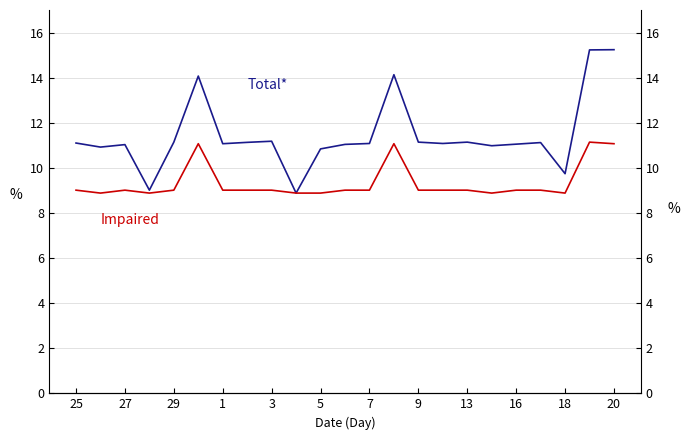

Which series has the largest range (max minus min)?

Total*